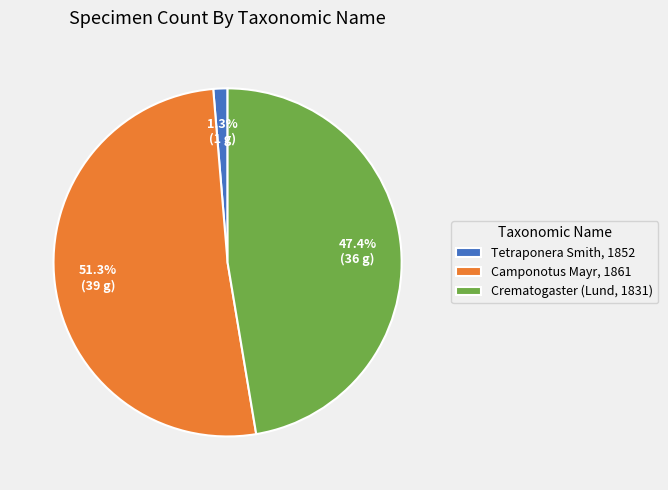

To the nearest percent, what is the average slice percentage?

33%